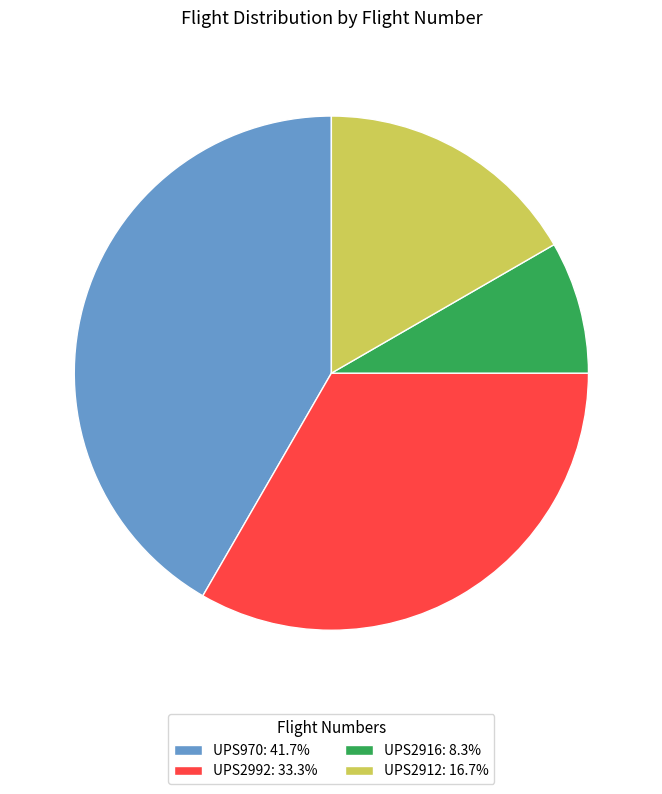

Is there any slice that represents more than half of the pie?

No